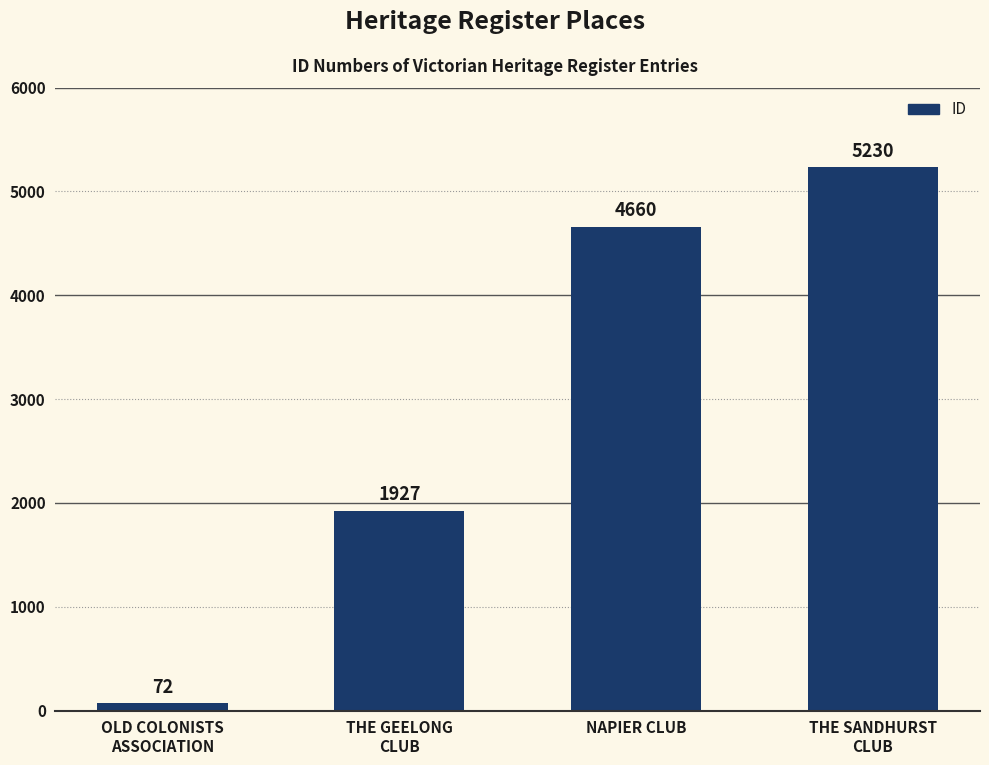

What position from the right is NAPIER CLUB?

2